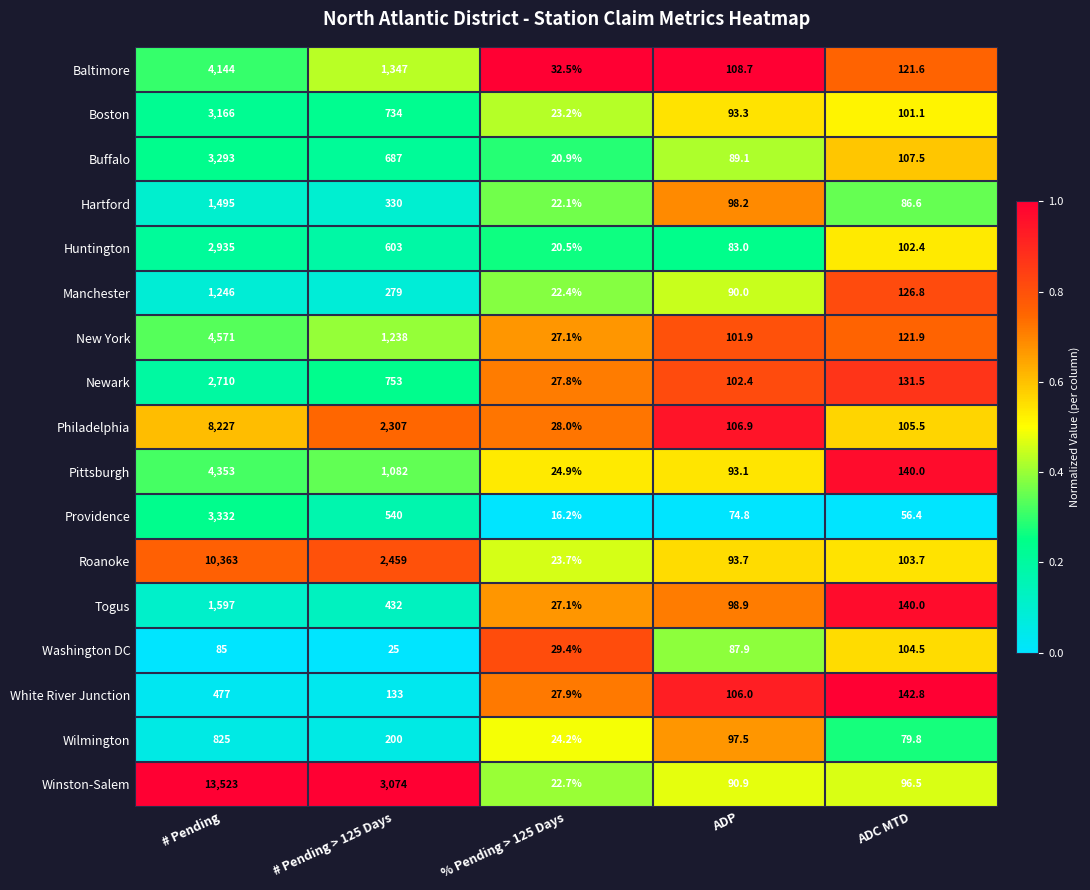

What is the average value of the Roanoke series?

2608.6